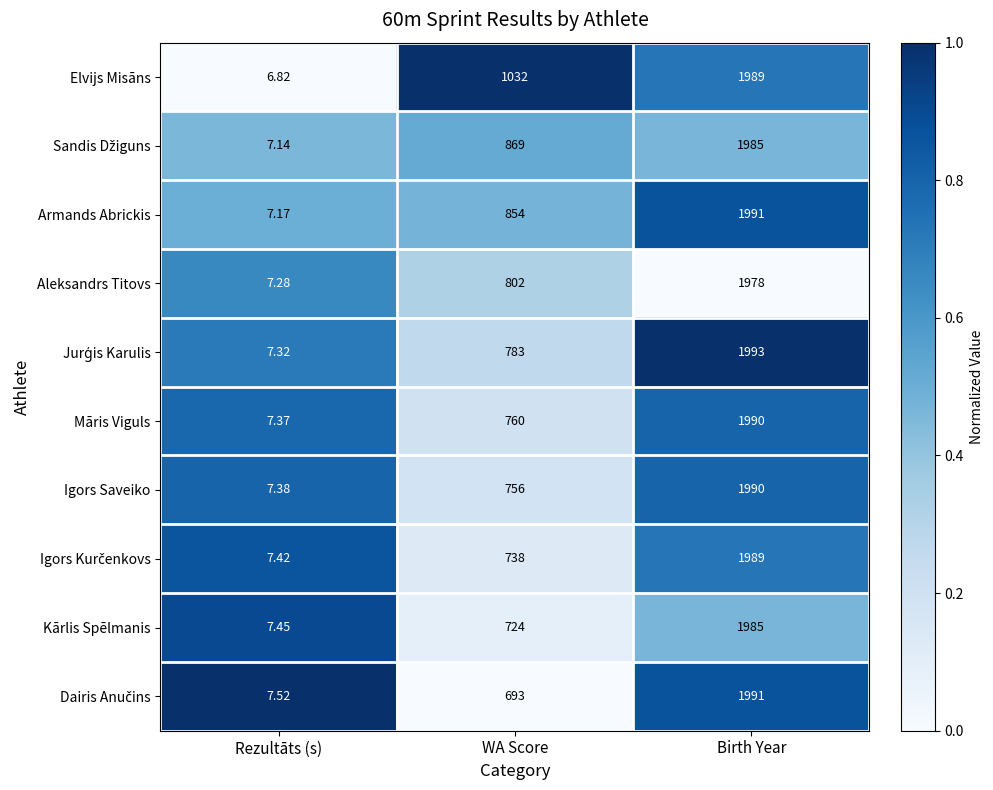

List the labels in order of Aleksandrs Titovs value, smallest first.

Rezultāts (s), WA Score, Birth Year